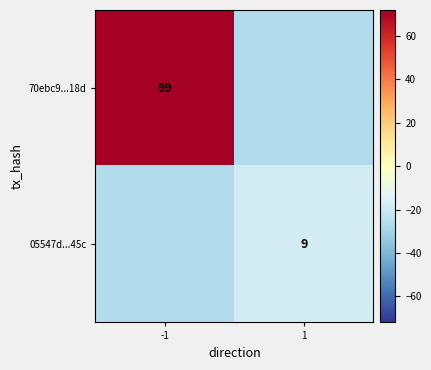

The 70ebc9...18d series shows 99 at -1. True or false?

True